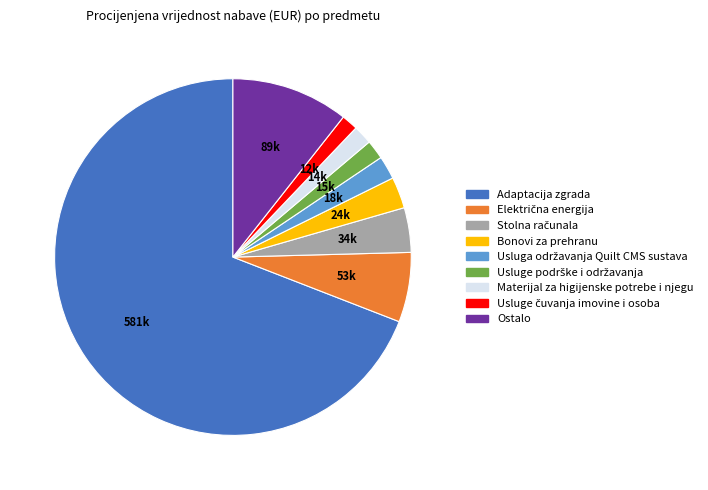

Is there a majority slice in this chart?

Yes